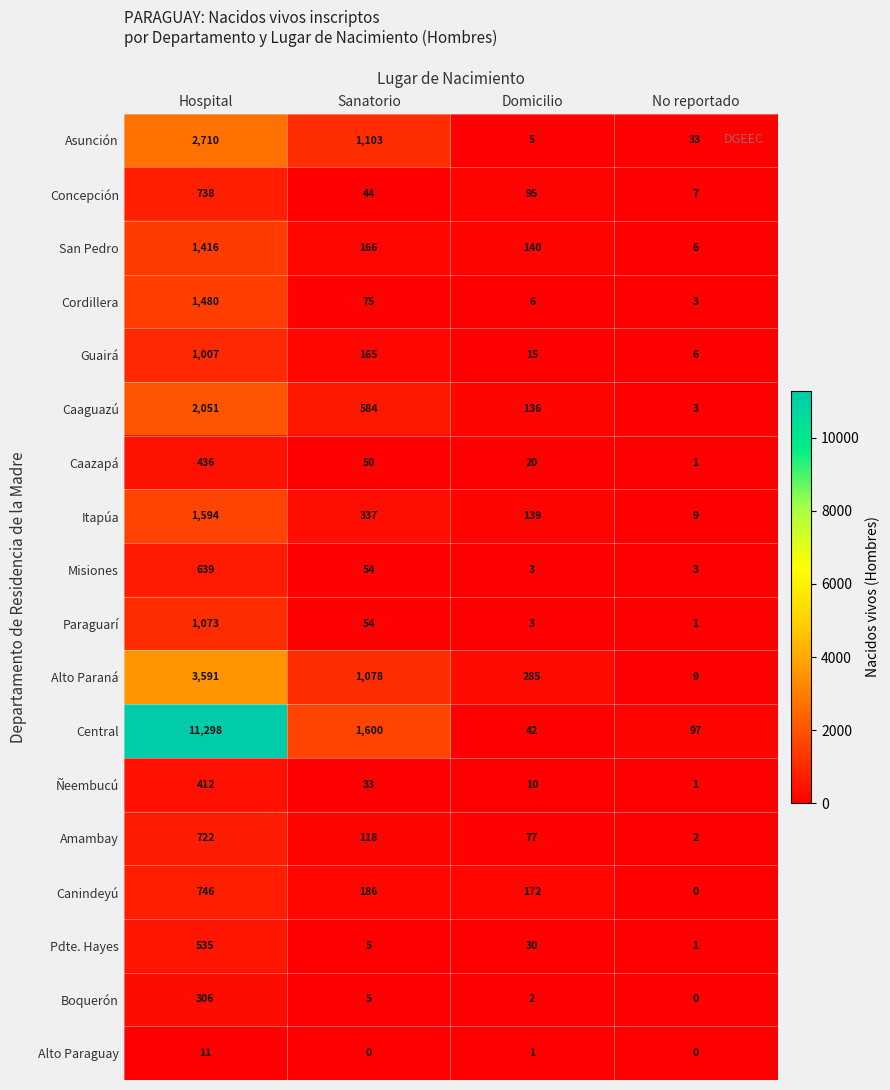

Which series has the largest range (max minus min)?

Central